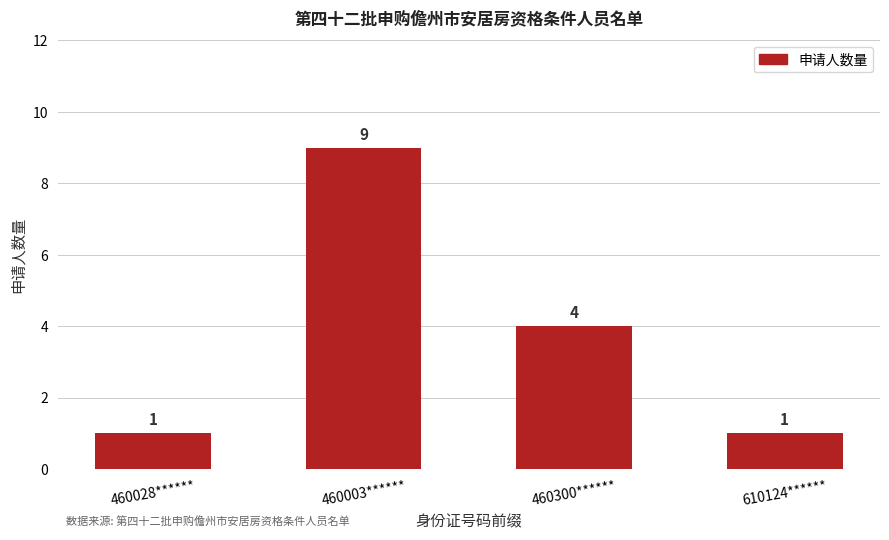

What is the ratio of the value at 610124****** to the value at 460003******?

0.1